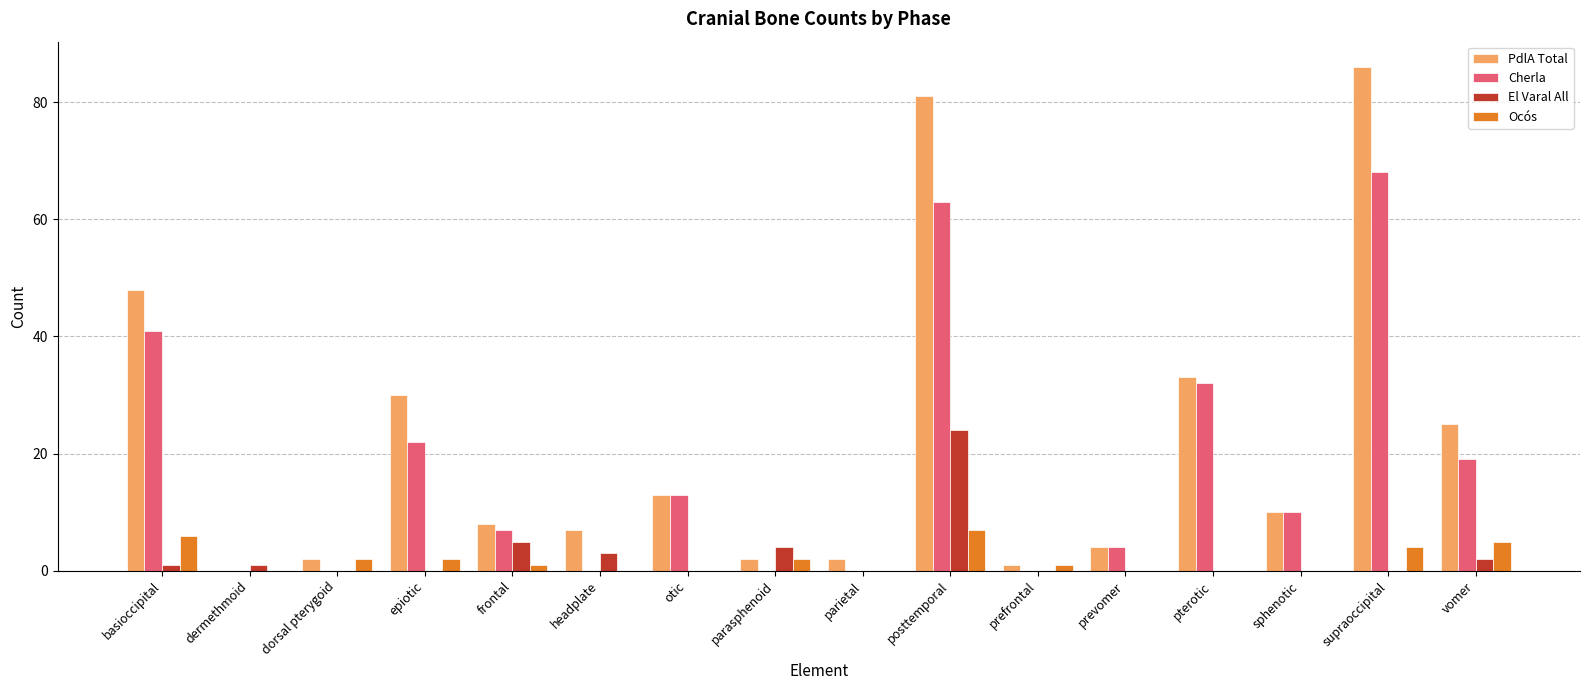

Reading left to right, extract all data points from this chart.

PdlA Total: 48	0	2	30	8	7	13	2	2	81	1	4	33	10	86	25
Cherla: 41	0	0	22	7	0	13	0	0	63	0	4	32	10	68	19
El Varal All: 1	1	0	0	5	3	0	4	0	24	0	0	0	0	0	2
Ocós: 6	0	2	2	1	0	0	2	0	7	1	0	0	0	4	5